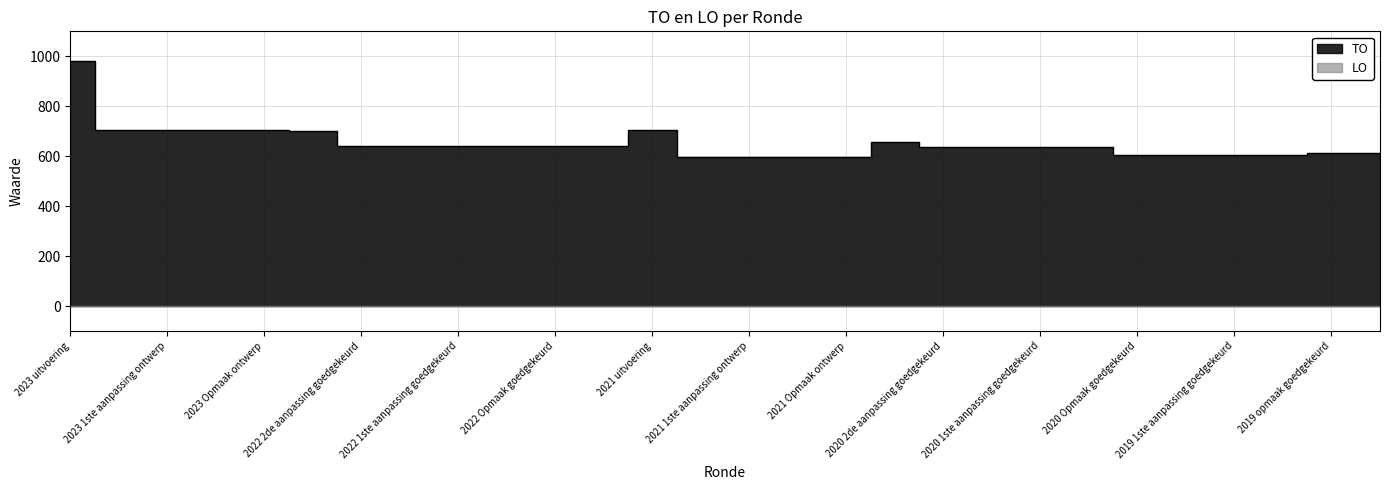

What is the ratio of the value at 2021 Opmaak ontwerp to the value at 2023 Opmaak ontwerp?

0.8